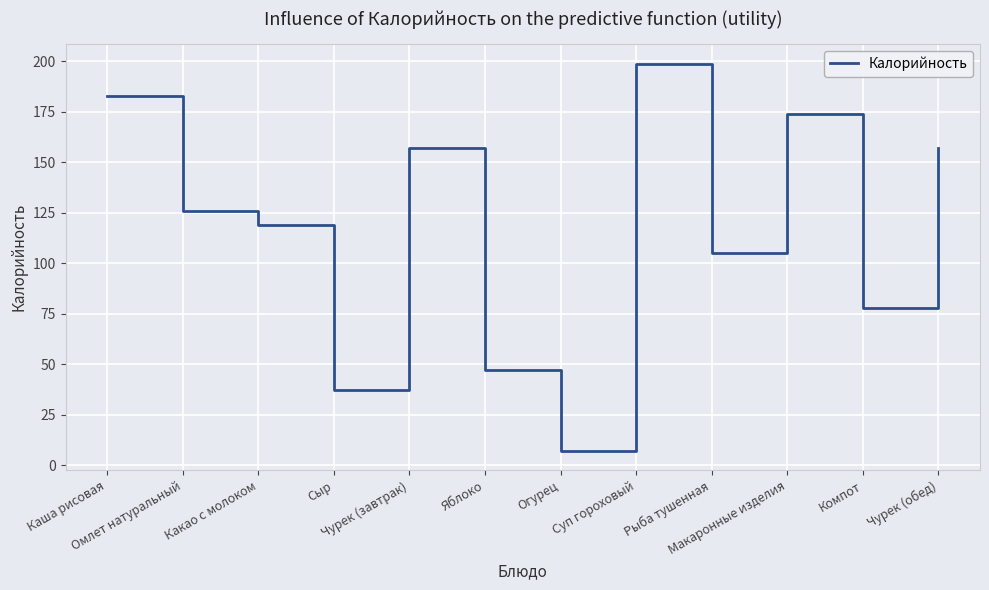

At which category does the chart reach its peak across all series?

Суп гороховый